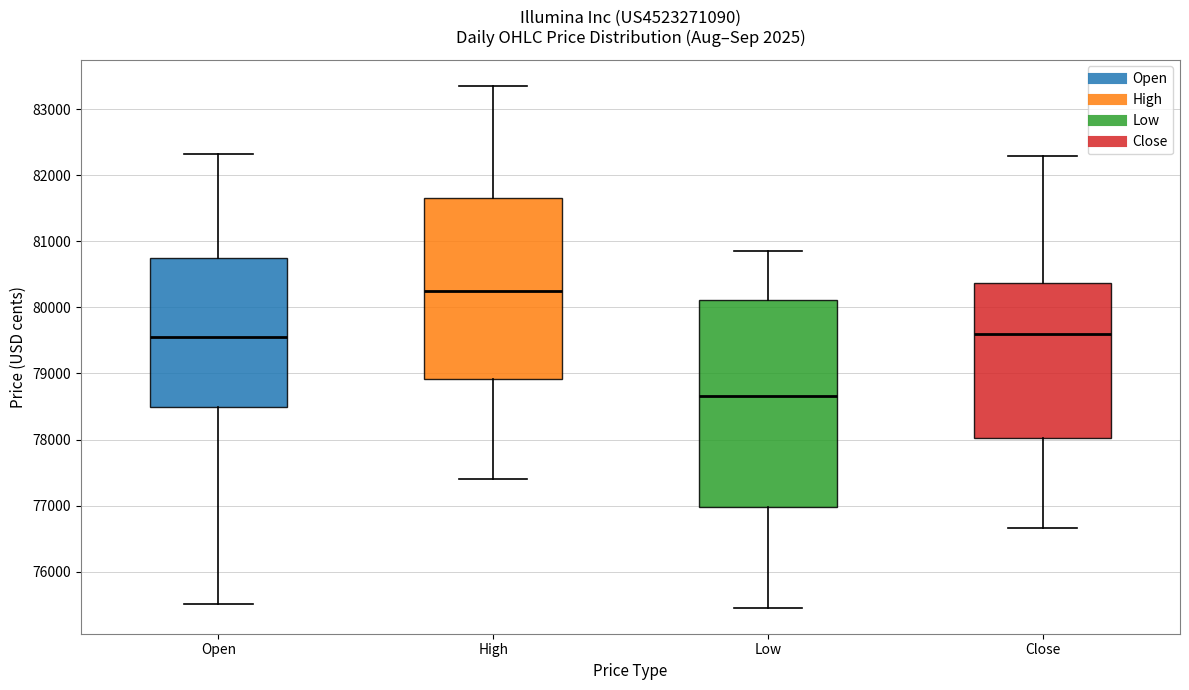

Reading left to right, transcribe this box plot: for each box, give where its median line is, the range the box spans, and where its two whiskers end, as read against the y-axis. The values are not printed on the chart, so give them approximately, as read against the axis.

Open: median 79600, box 78500 to 80800, whiskers 75500 to 82300
High: median 80300, box 78900 to 81700, whiskers 77400 to 83400
Low: median 78700, box 77000 to 80100, whiskers 75500 to 80900
Close: median 79600, box 78000 to 80400, whiskers 76700 to 82300